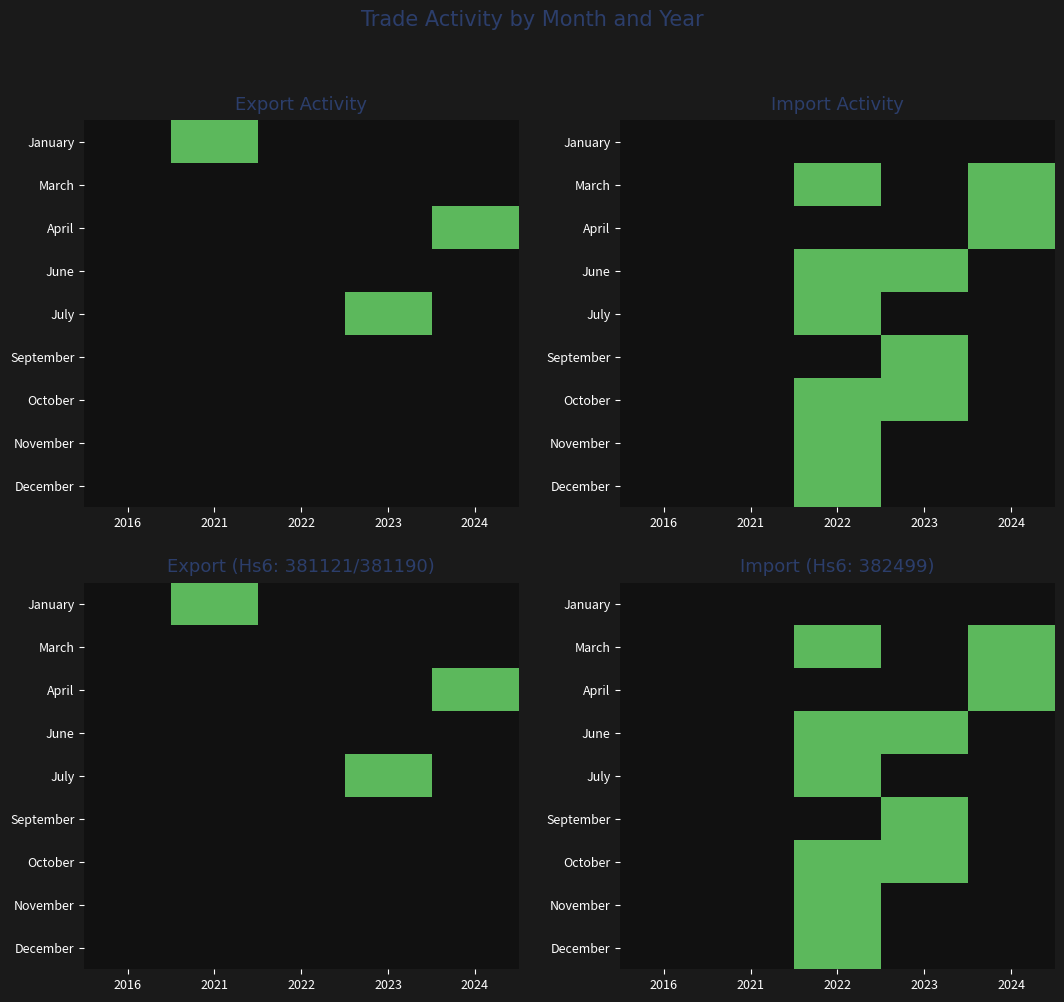

What is the total value across all series at 2023?

3